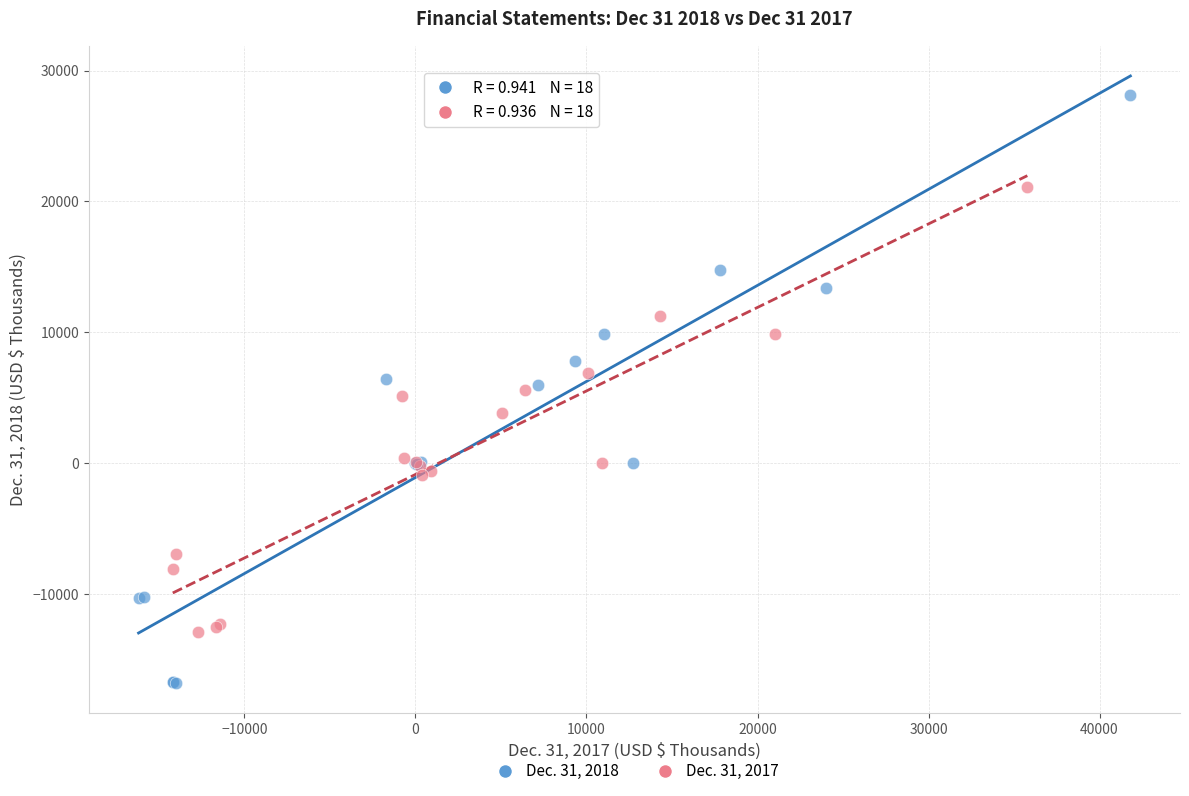

Which series has the largest Y range (max minus min)?

Dec. 31, 2018